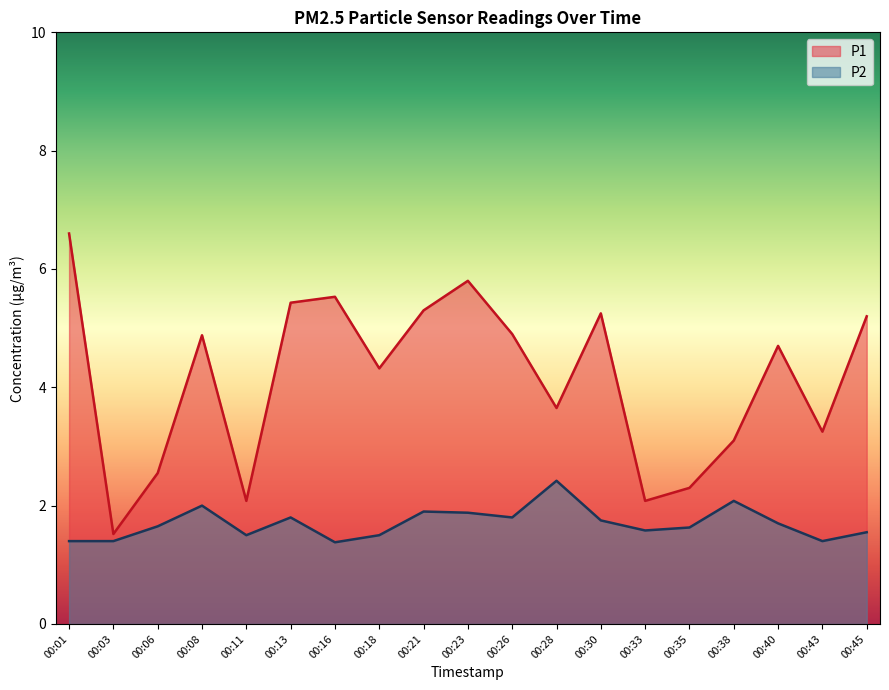

True or false: P1 and P2 intersect in this chart.

False